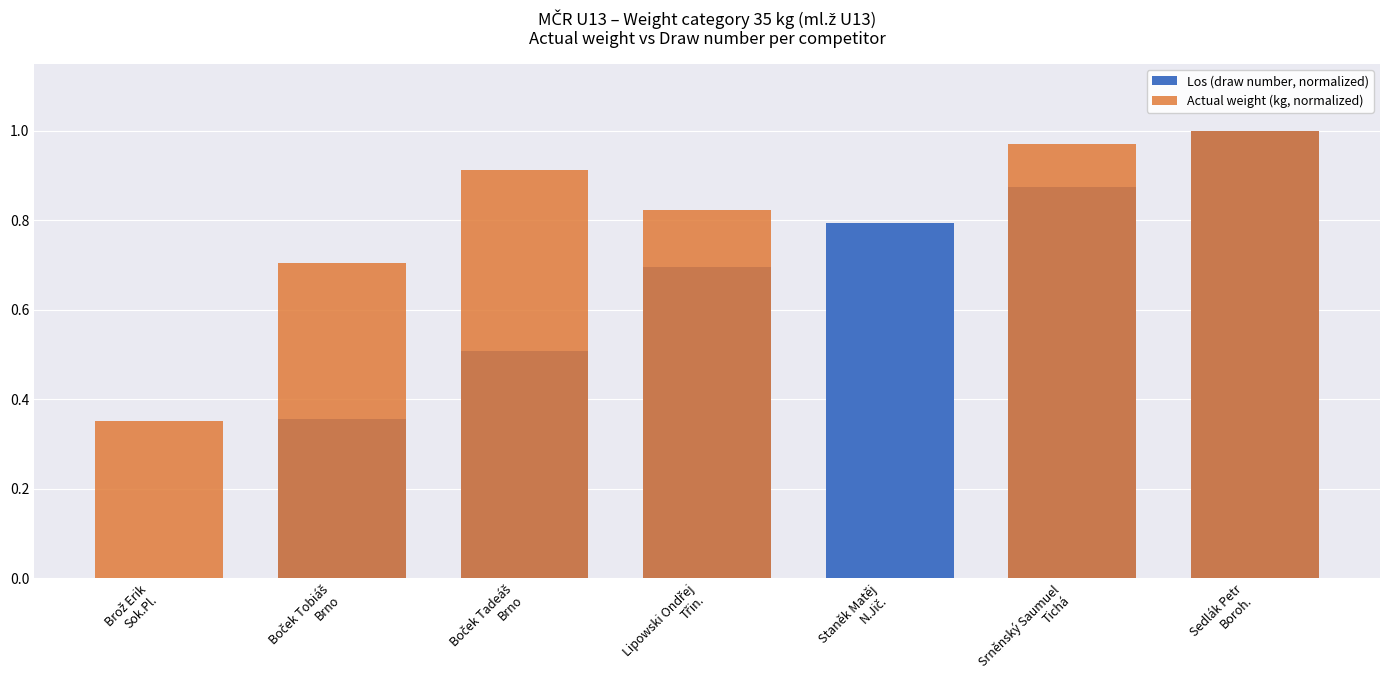

Is the value of Actual weight (kg, normalized) at Boček Tadeáš
Brno greater than the value of Los (draw number, normalized) at Lipowski Ondřej
Třin.?

Yes